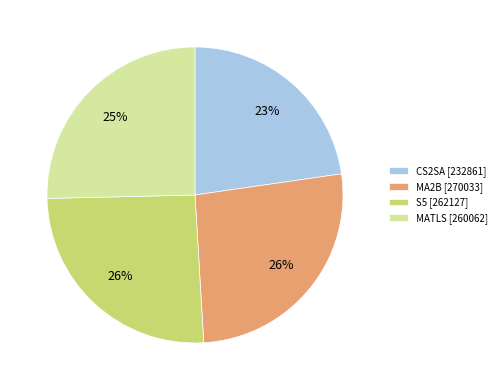

Is the sum of MATLS [260062] and CS2SA [232861] greater than half?

No